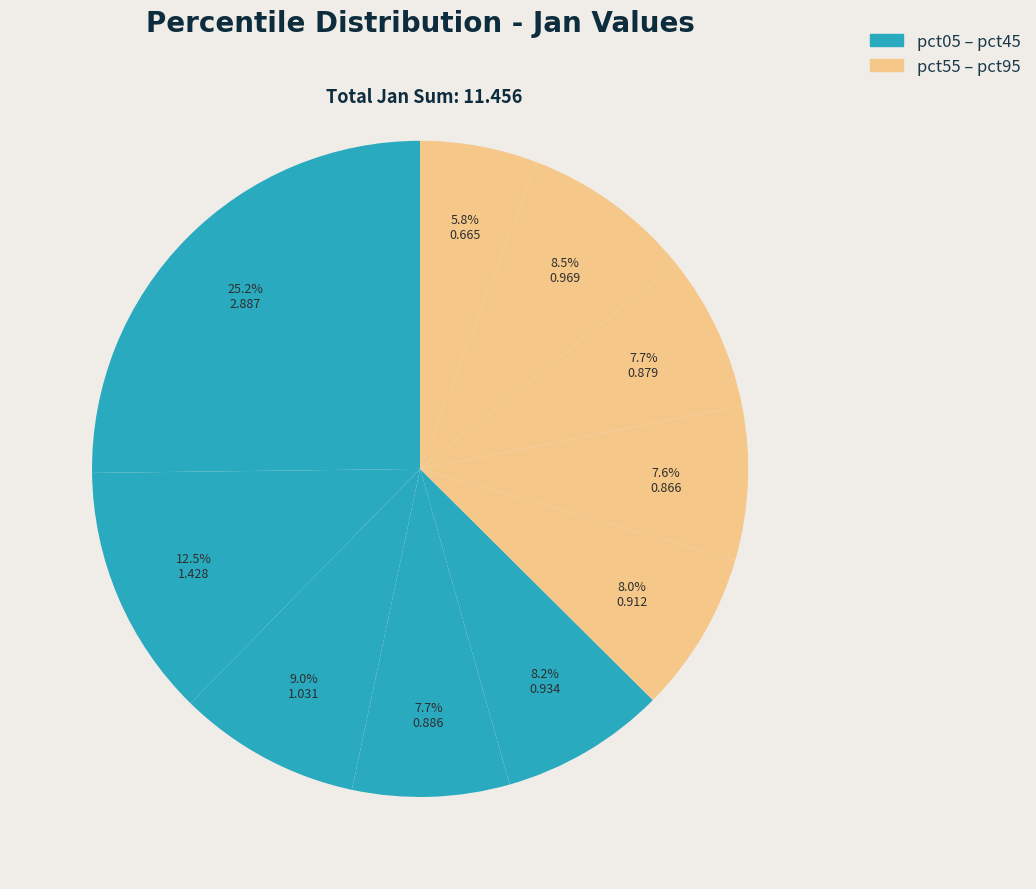

Rank the categories by value from lowest to highest.

pct95, pct65, pct75, pct35, pct55, pct45, pct85, pct25, pct15, pct05